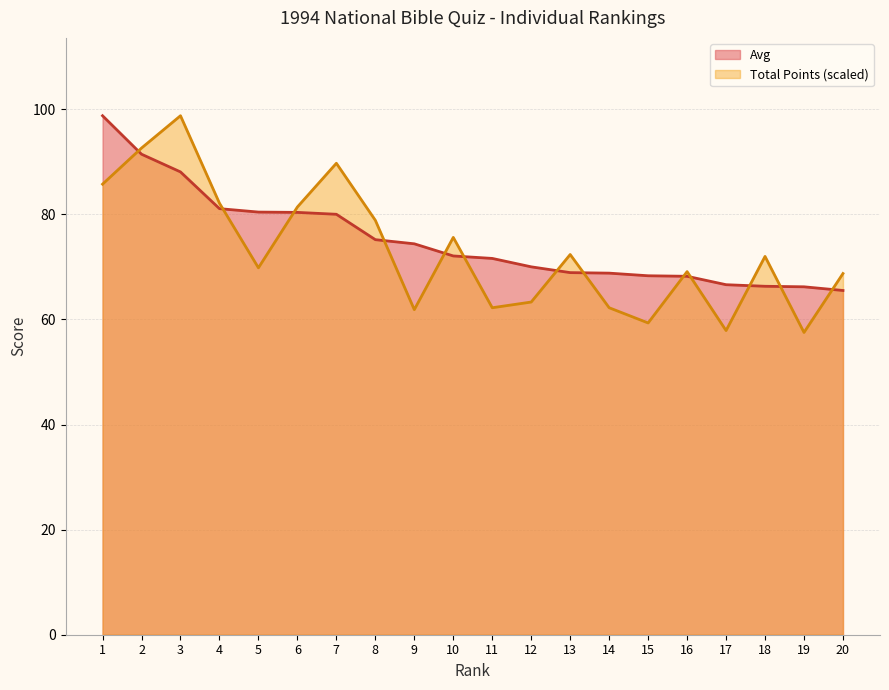

Is it true that Total Points equals 37.5 at 2?

False